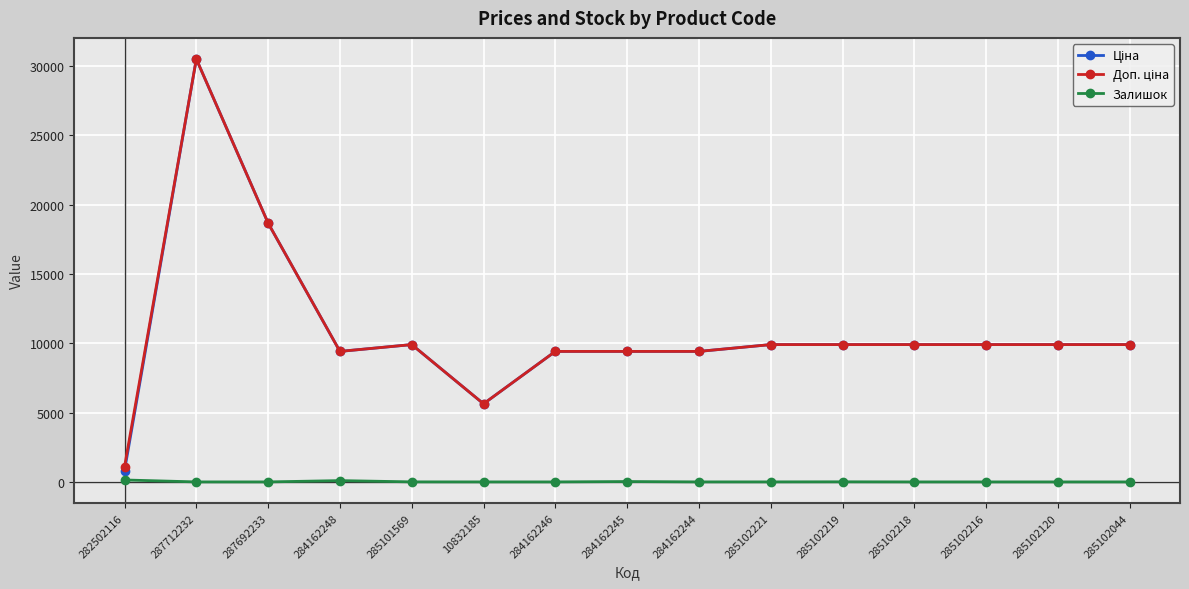

Which category has the highest value across all series?

287712232